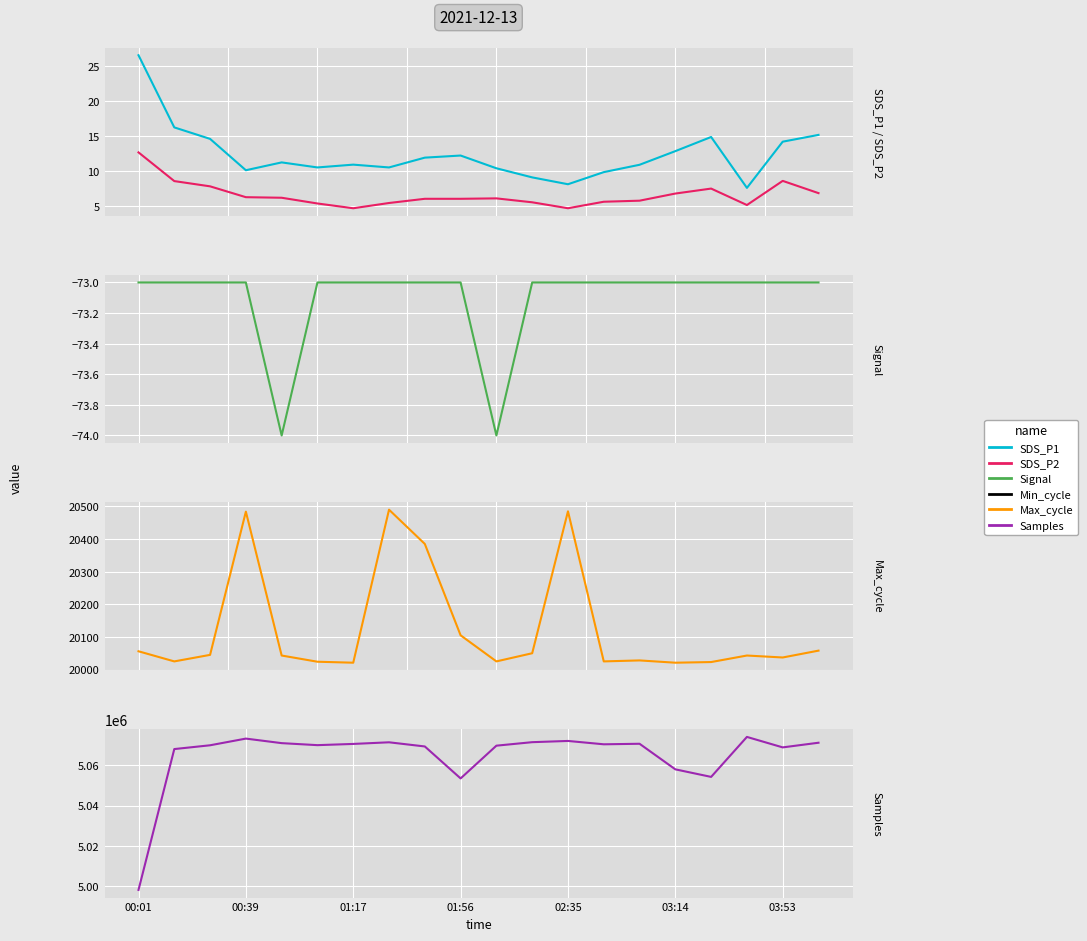

At which label does SDS_P2 first exceed 6?

00:01